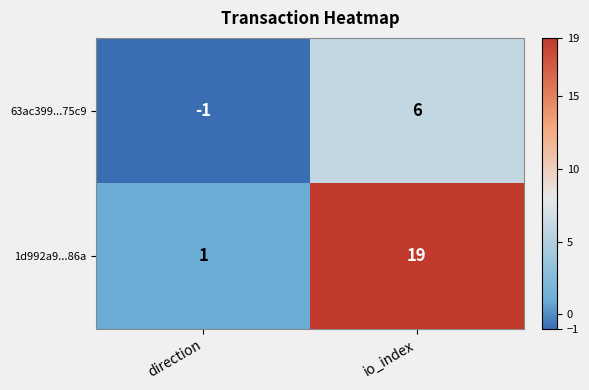

How many positive values does the 63ac399...75c9 series have?

1